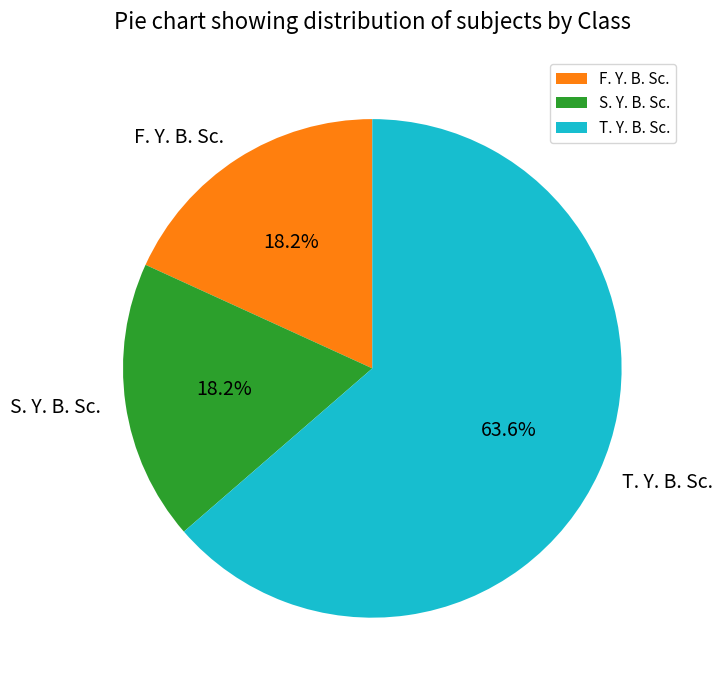

To the nearest percent, what is the difference between the F. Y. B. Sc. and T. Y. B. Sc. slice percentages?

45%